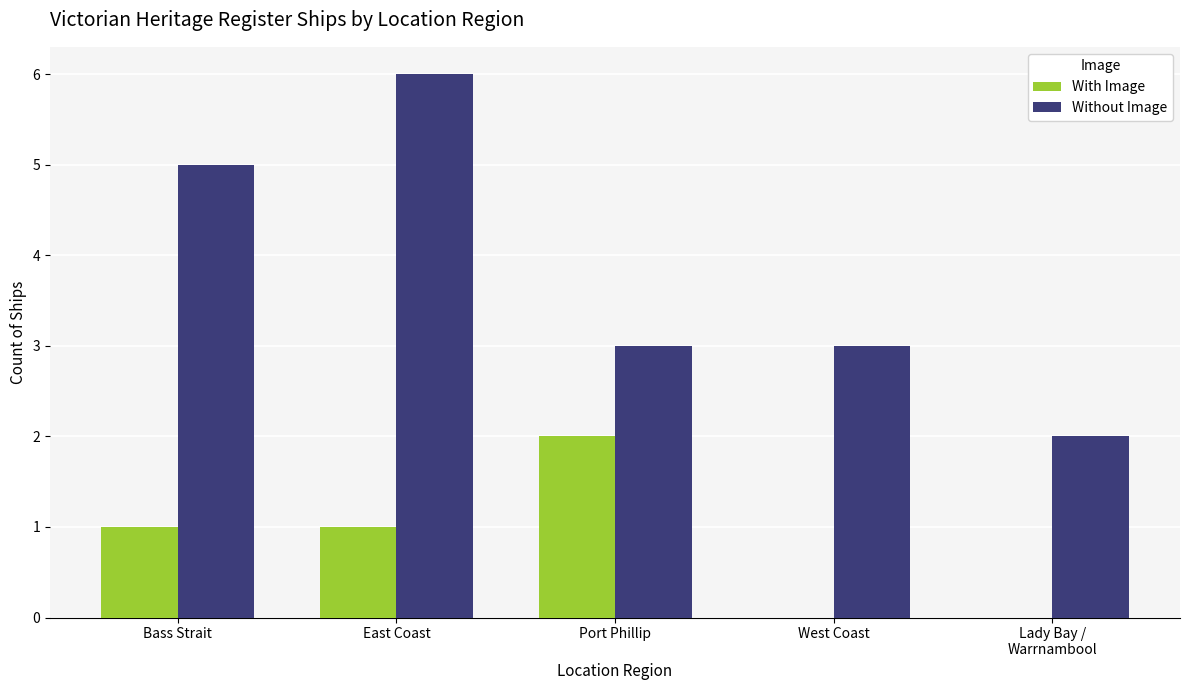

Does the chart contain stacked bars?

No